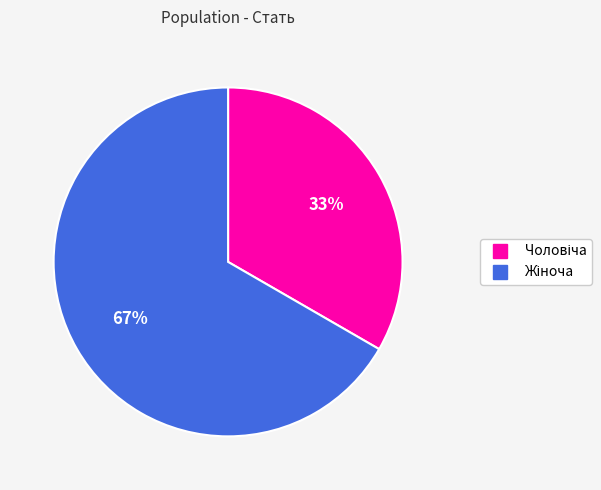

To the nearest percent, what is the average slice percentage?

50%